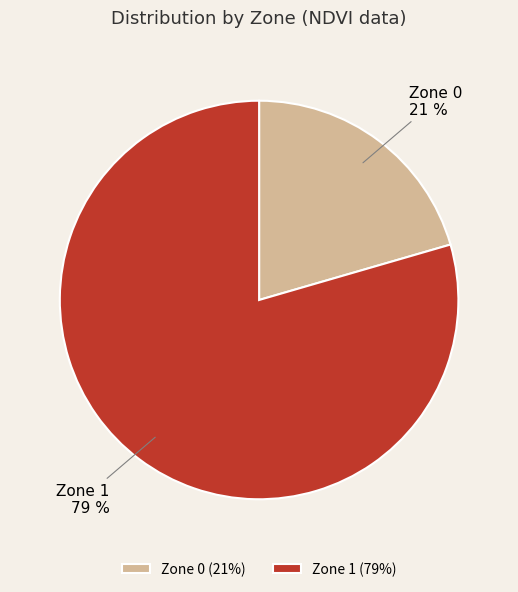

To the nearest percent, what portion does Zone 0 represent?

21%